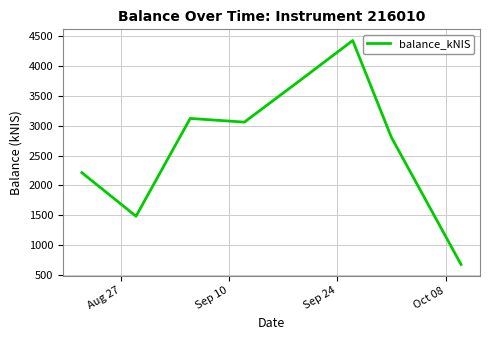

Count the number of data series in this chart.

1